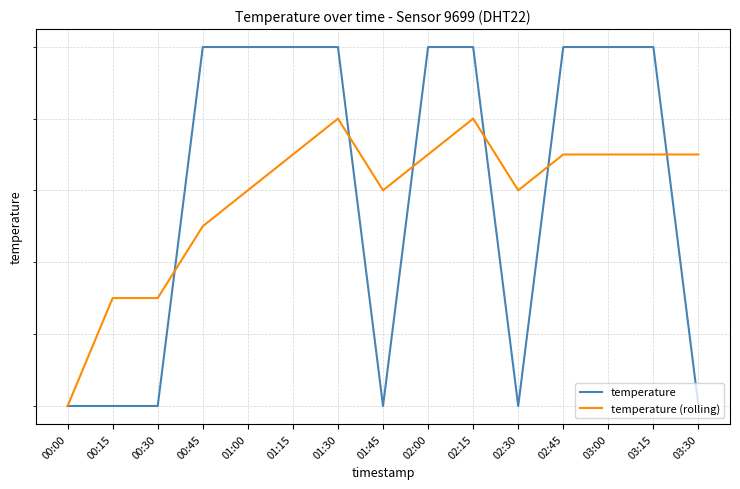

What is the label of the 8th point from the right?

01:45